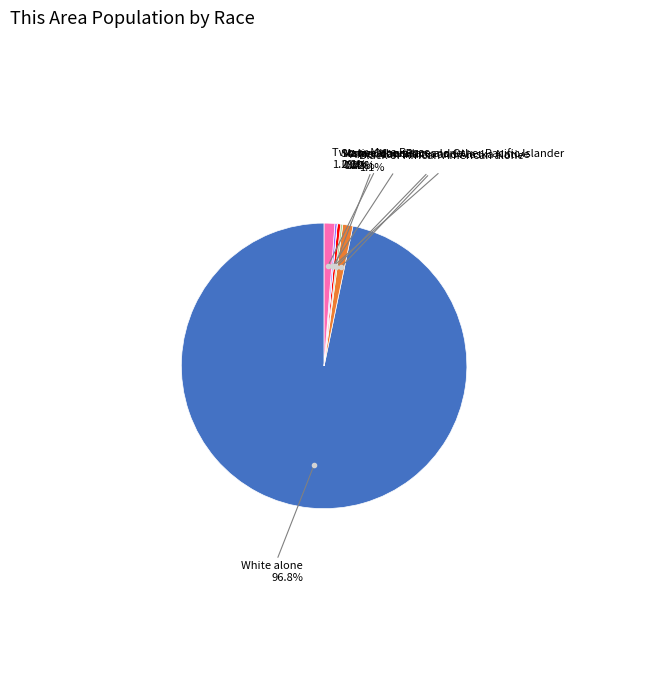

Does any single category account for the majority?

Yes